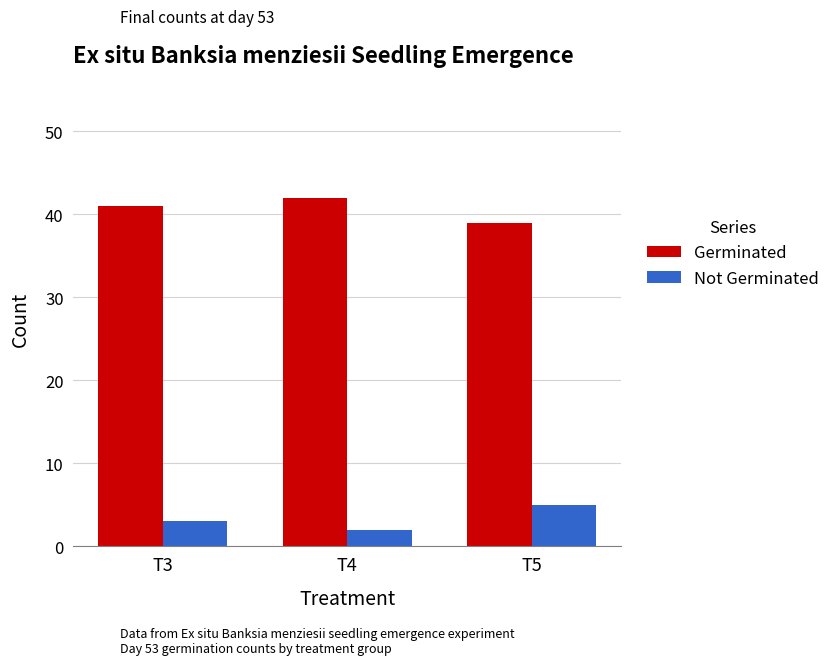

How many bars are there in total?

6